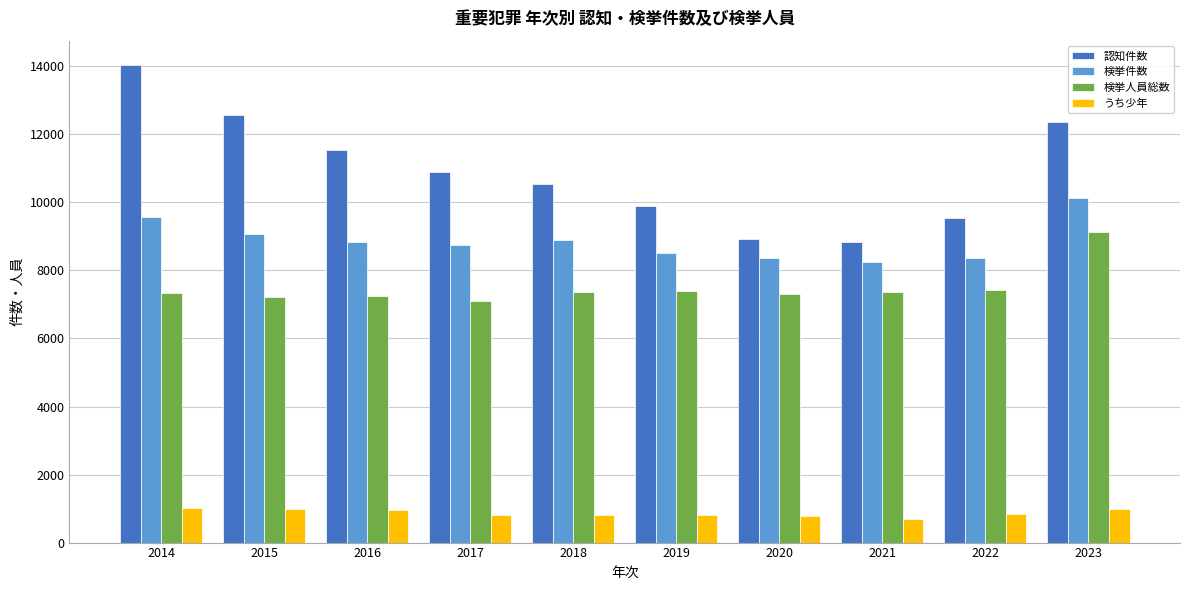

What is the average value of the 検挙人員総数 series?

7487